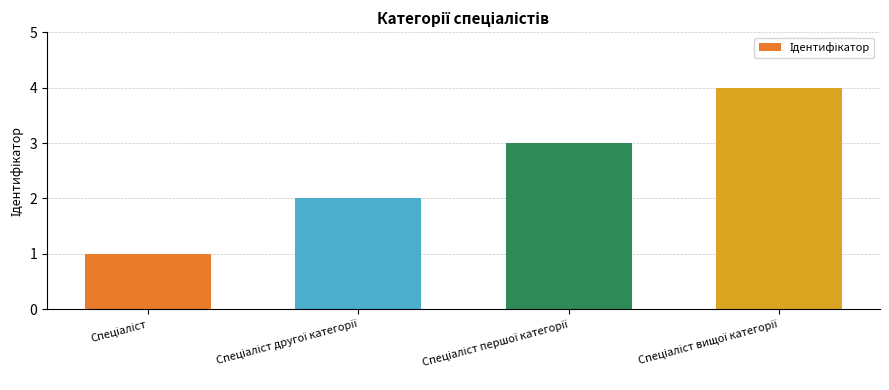

What is the difference between the maximum and minimum values?

3